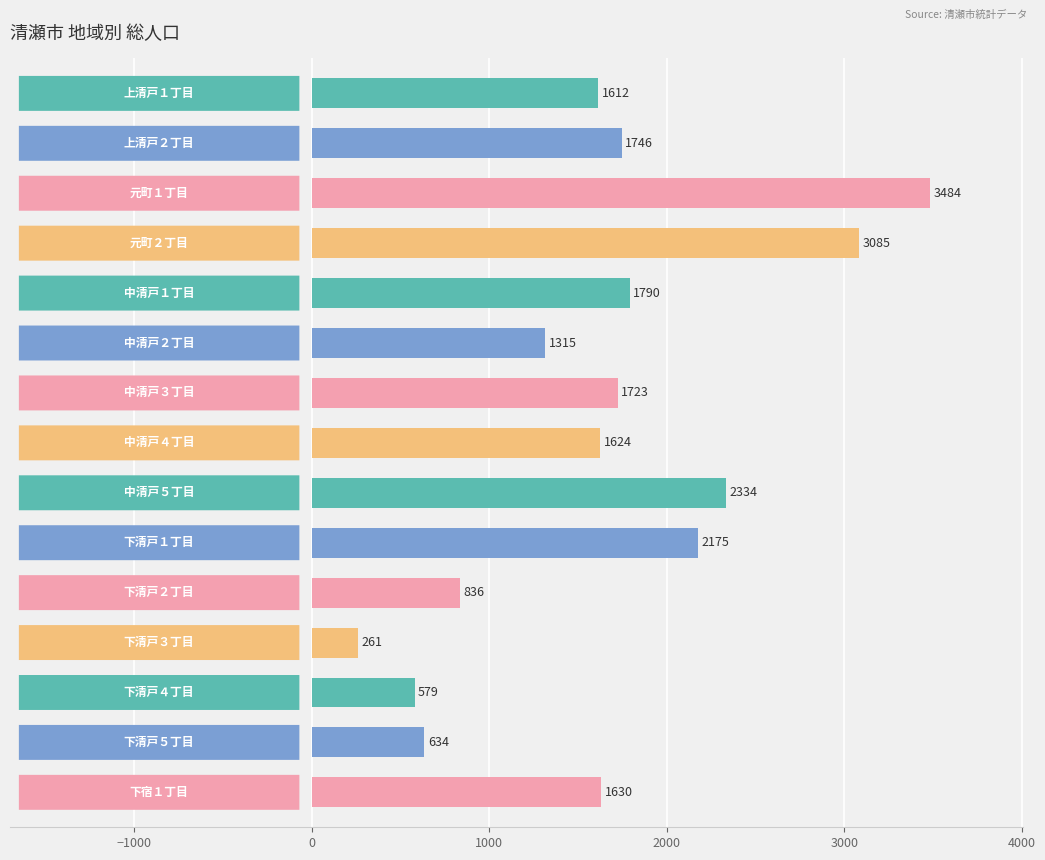

How many data points are less than 1630?

7